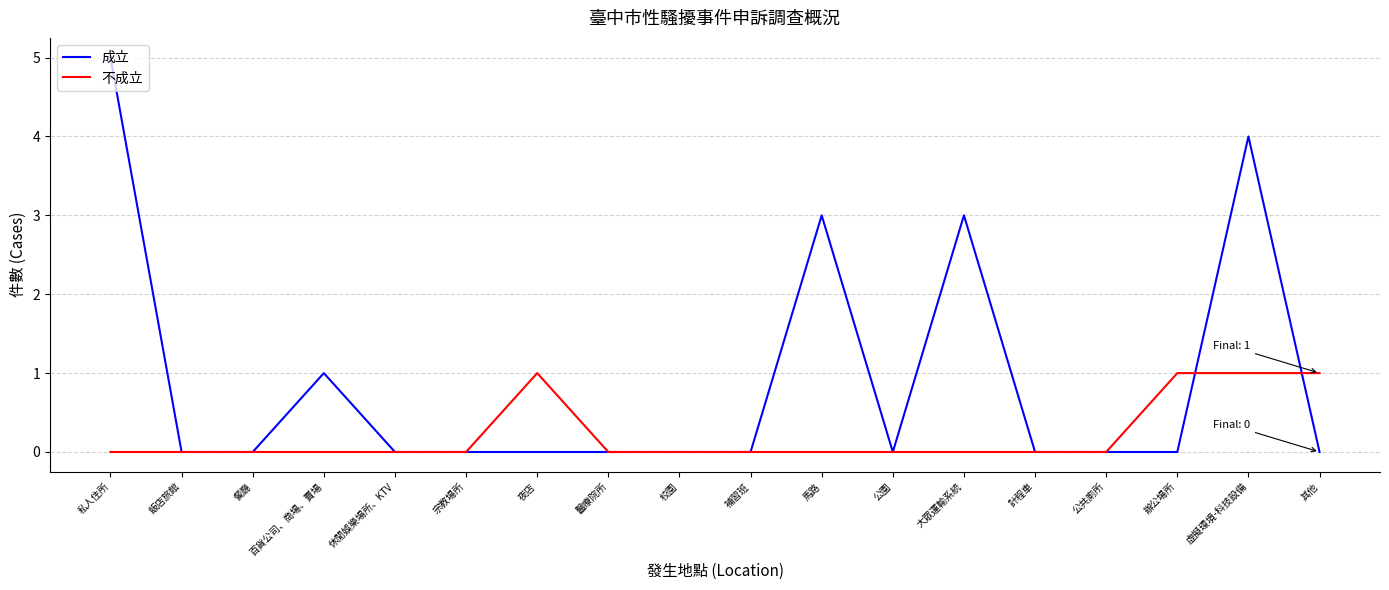

What is the sum of the 成立 values at 夜店 and 私人住所?

5